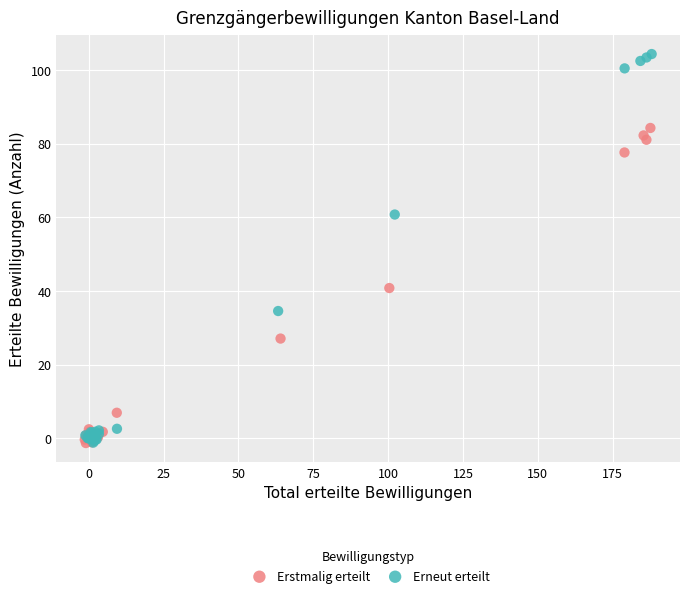

Which series reaches the maximum Y coordinate?

Erneut erteilt